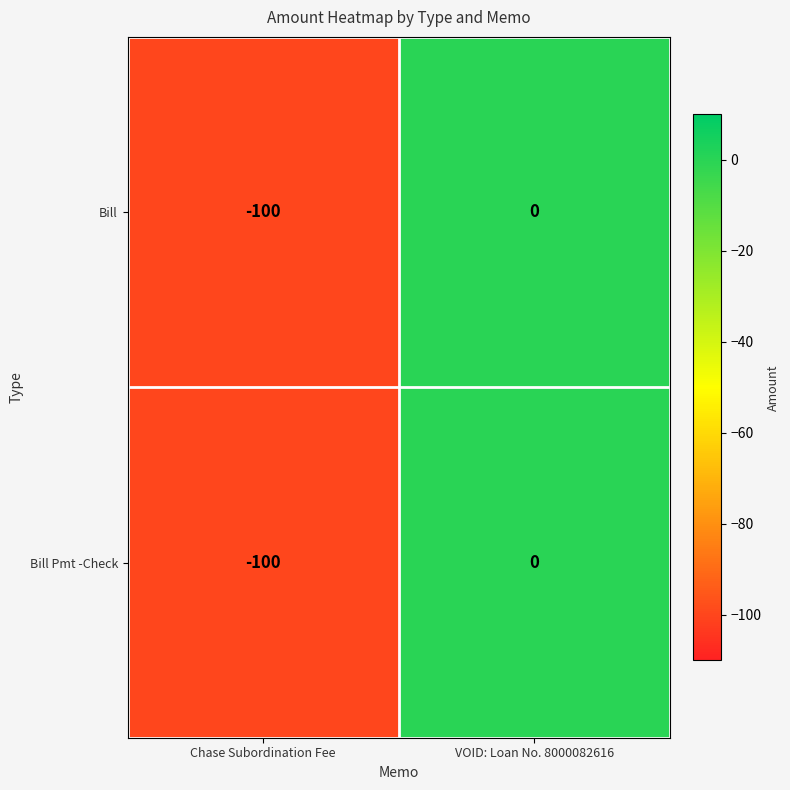

At which category is the sum across all series the highest?

VOID: Loan No. 8000082616